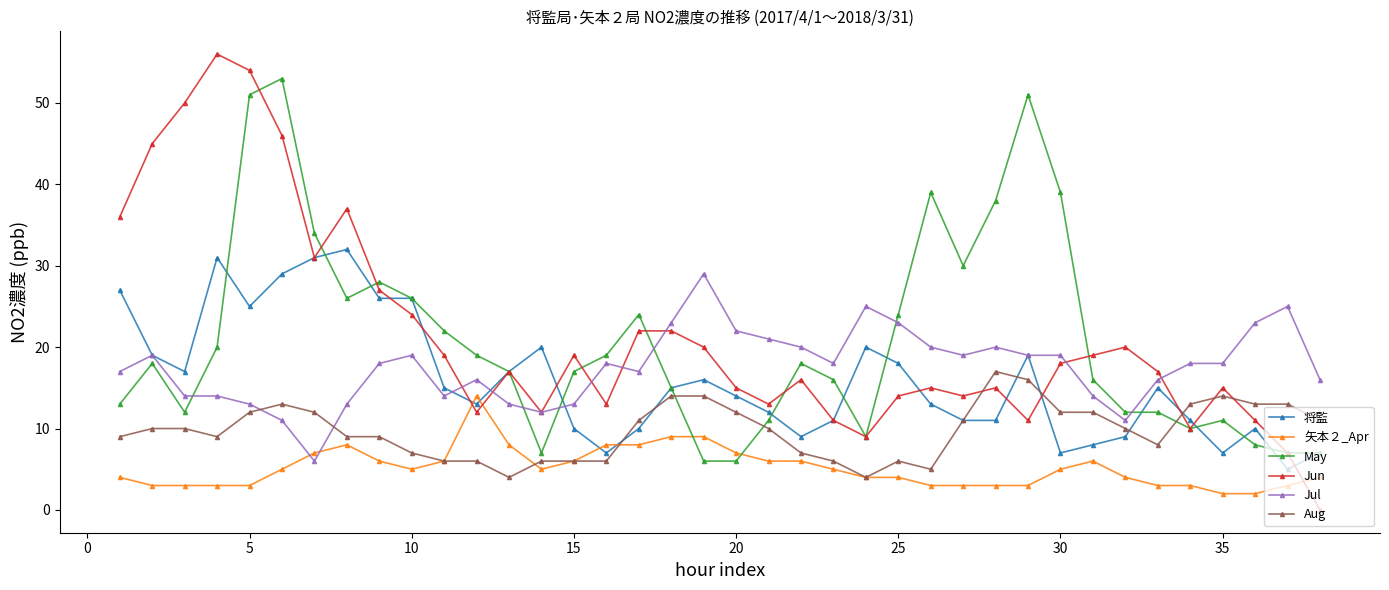

What is the minimum value for Aug?

4